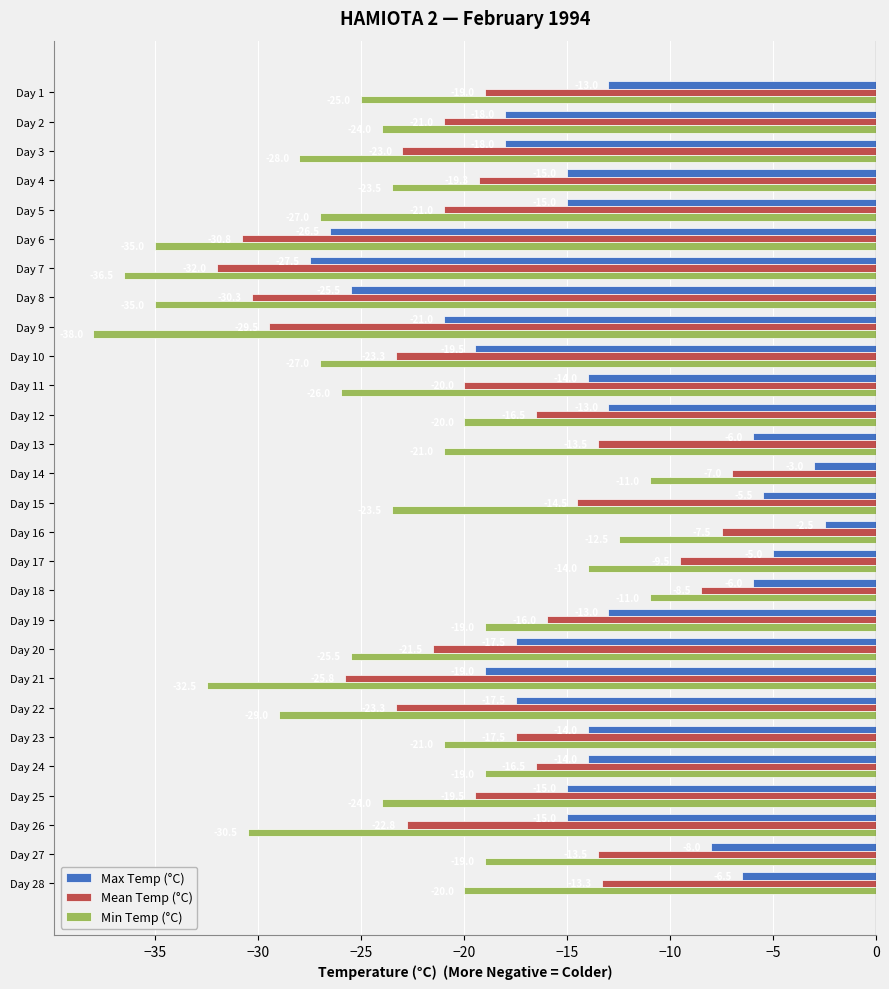

Rank the series by their average value, from highest to lowest.

Max Temp (°C), Mean Temp (°C), Min Temp (°C)